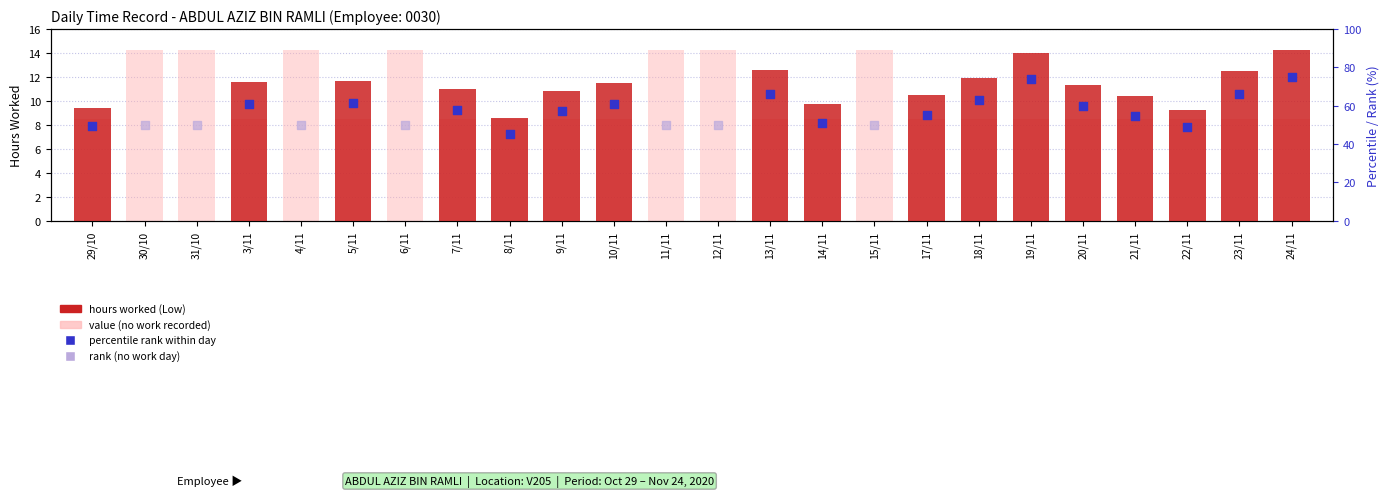

At how many categories does at least one series exceed 43?

24